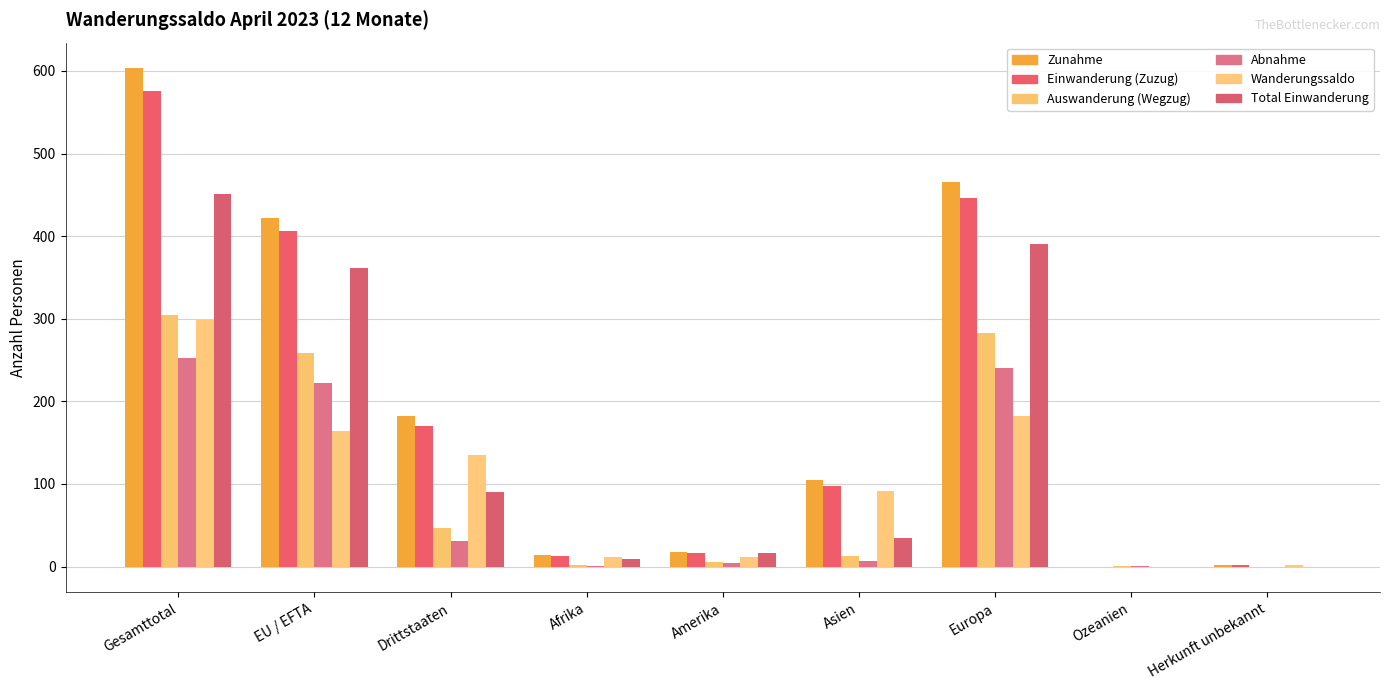

Count the number of categories in the chart.

9